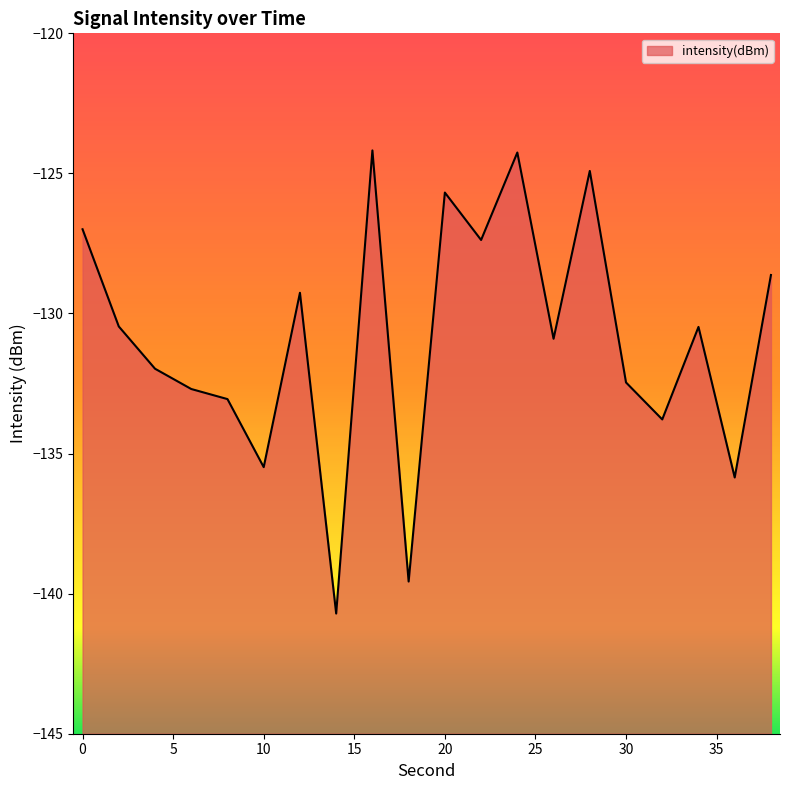

Reading left to right, extract all data points from this chart.

-127.0	-130.5	-132.0	-132.7	-133.1	-135.5	-129.3	-140.7	-124.2	-139.6	-125.7	-127.4	-124.3	-130.9	-124.9	-132.5	-133.8	-130.5	-135.9	-128.6